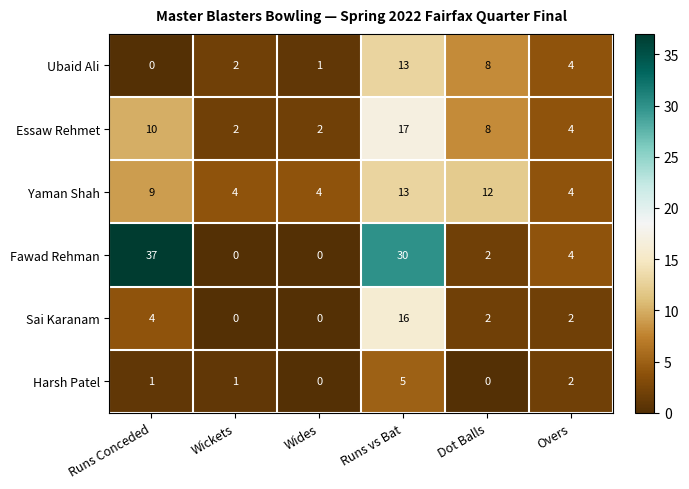

What is the total value across all series at Wides?

7